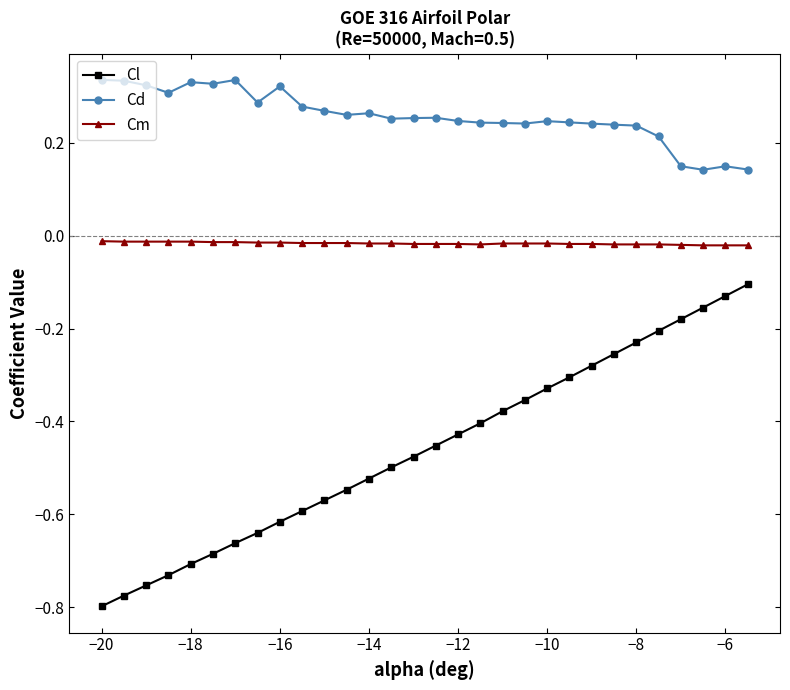

What are all the series names shown in the legend?

Cl, Cd, Cm